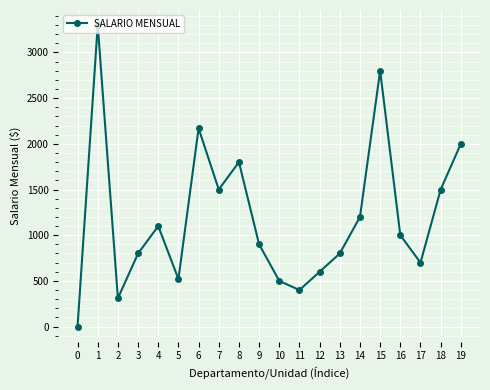

The chart shows a value of 838 at 12. True or false?

False